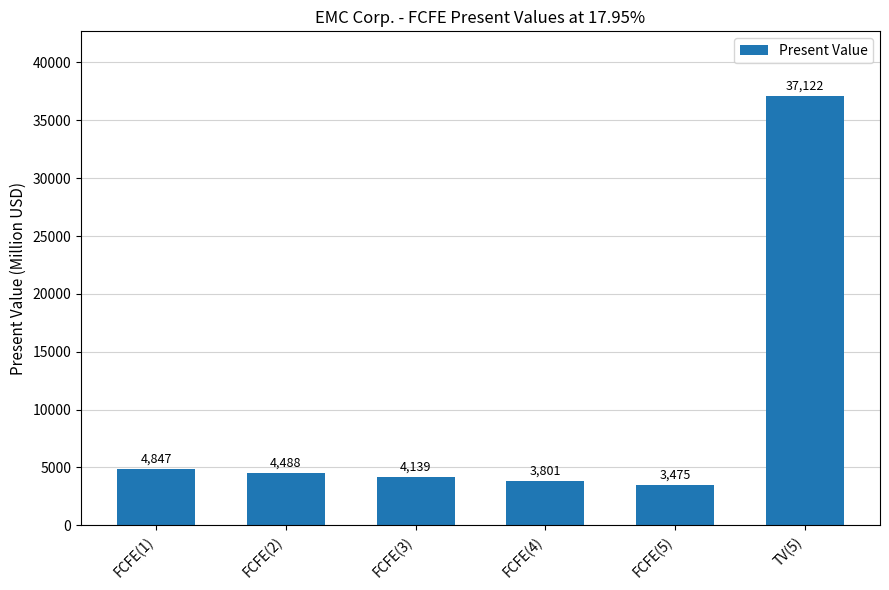

Between FCFE(2) and FCFE(3), which is larger?

FCFE(2)